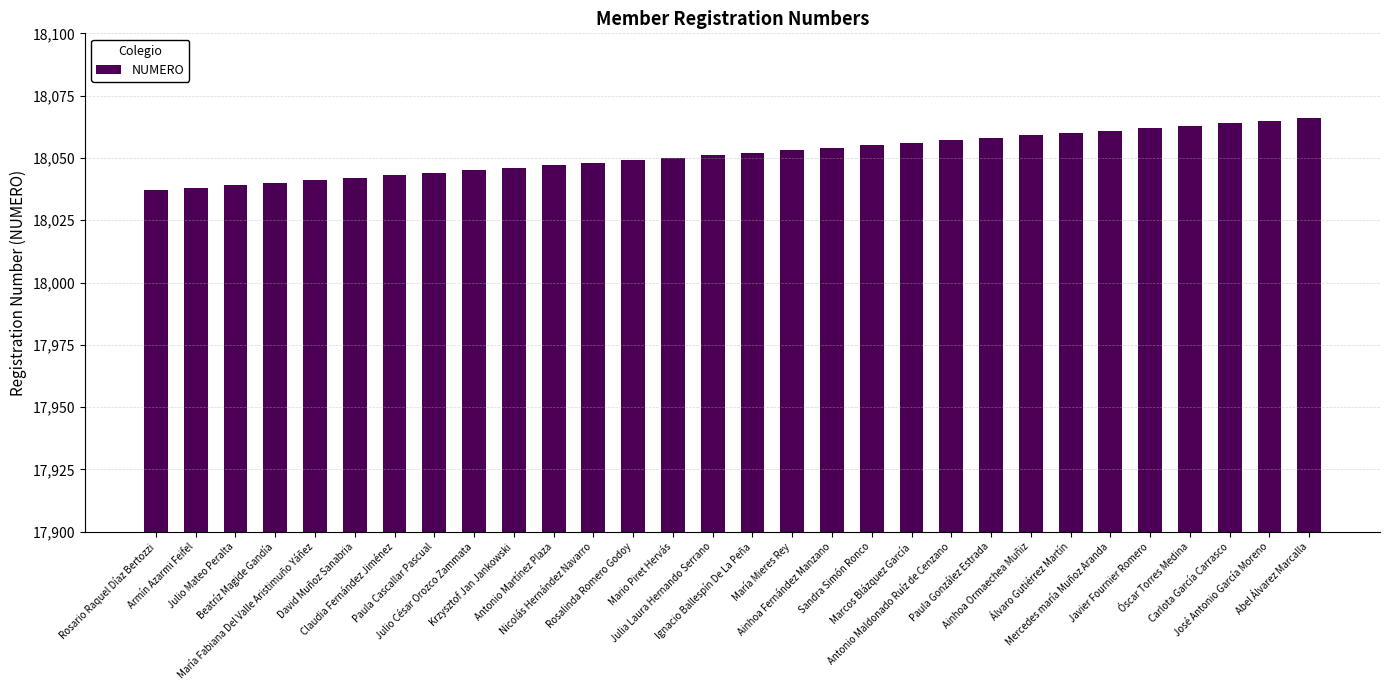

What is the value of the 6th bar from the left?

18042